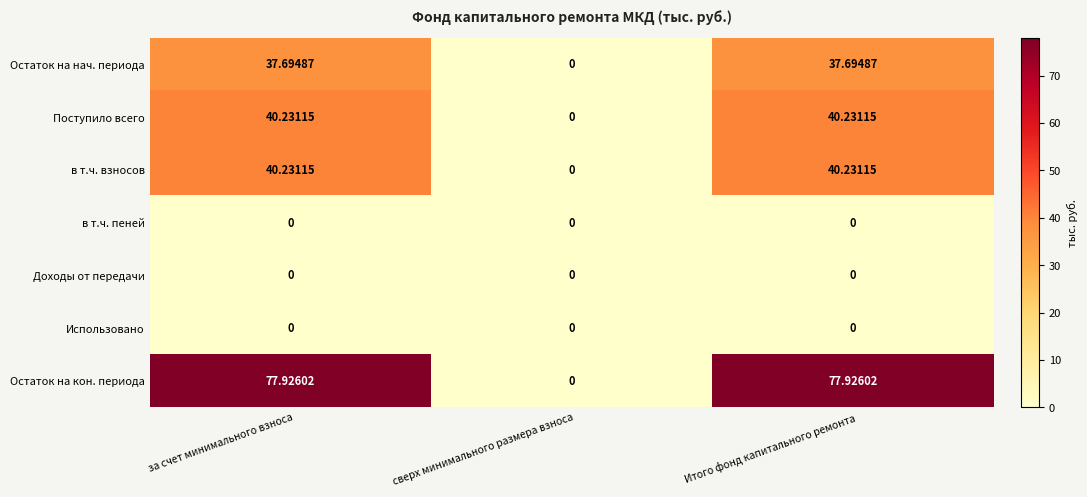

Which category has the lowest value in the в т.ч. взносов series?

сверх минимального размера взноса